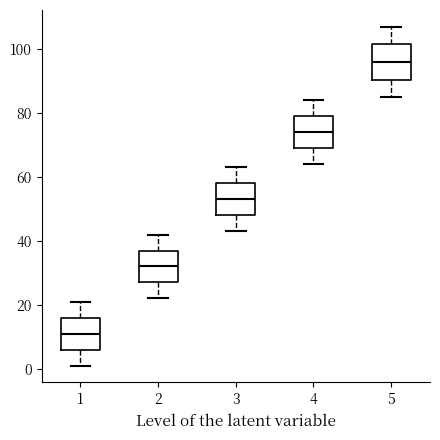

Where is the upper edge of the box at x = 1 on the y-axis? The values are not printed on the chart, so give them approximately, as read against the axis.

16